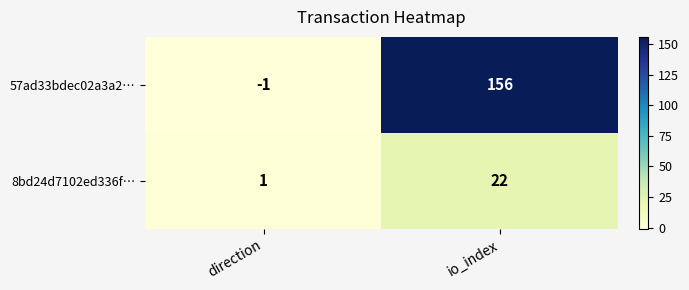

Rank the series by their maximum value, from highest to lowest.

57ad33bdec02a3a2…, 8bd24d7102ed336f…